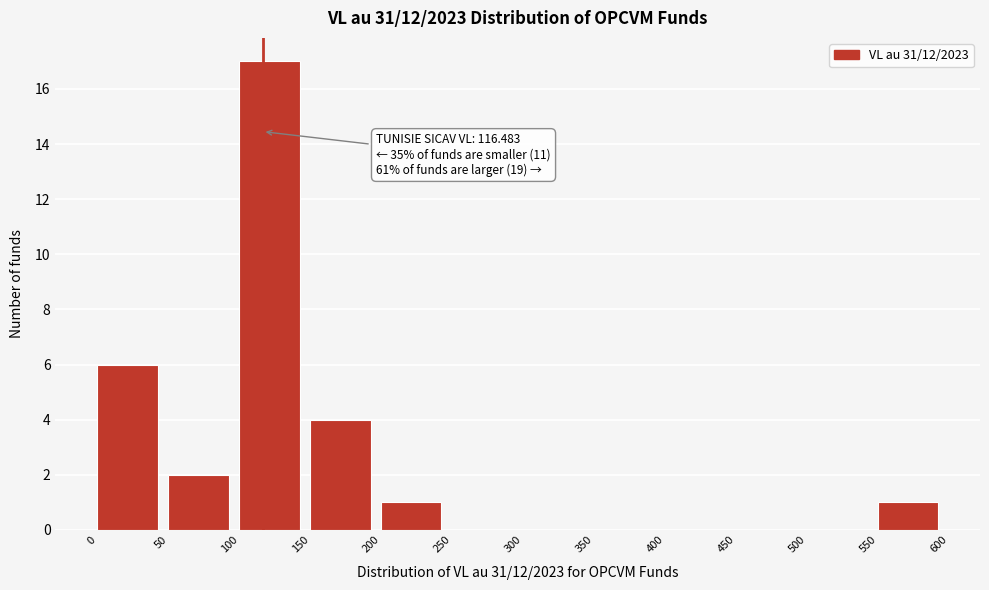

Which range on the x-axis has the tallest bar?

100 to 150